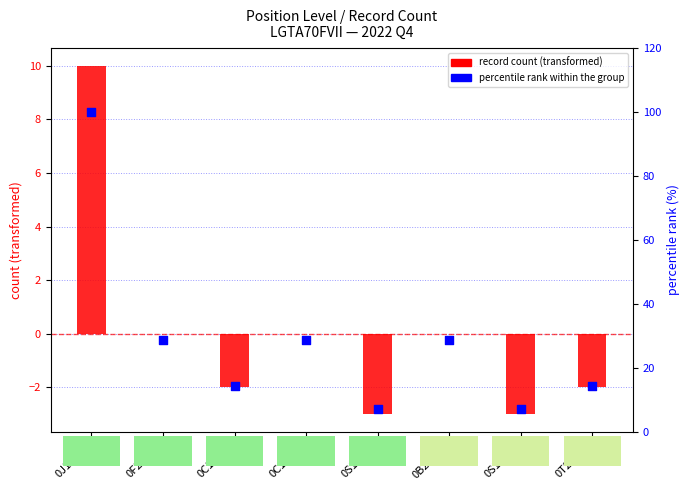

Which series reaches the minimum Y coordinate?

record count (transformed)